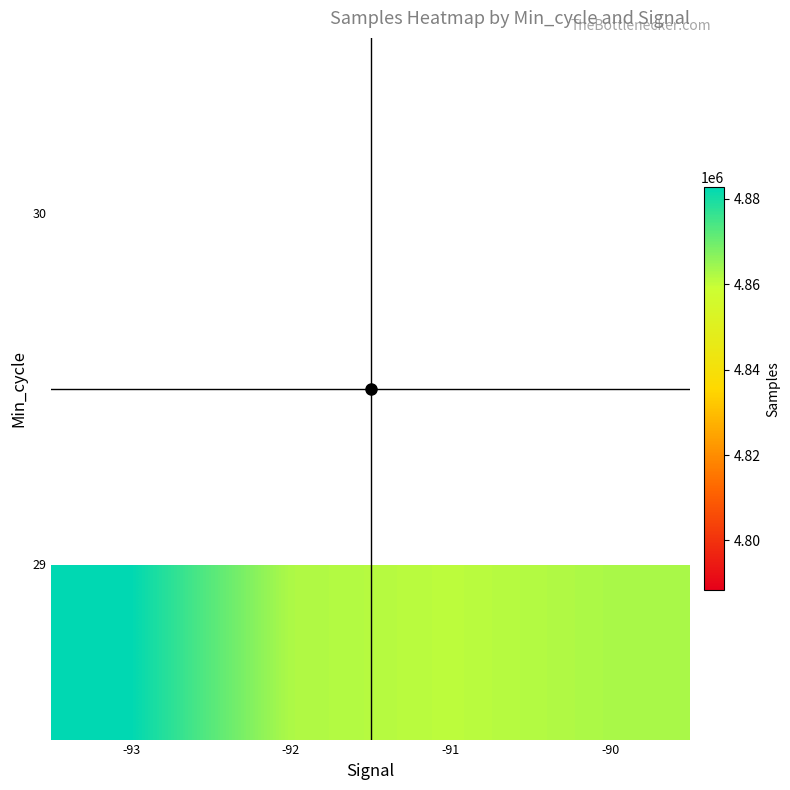

Count the number of categories in the chart.

4